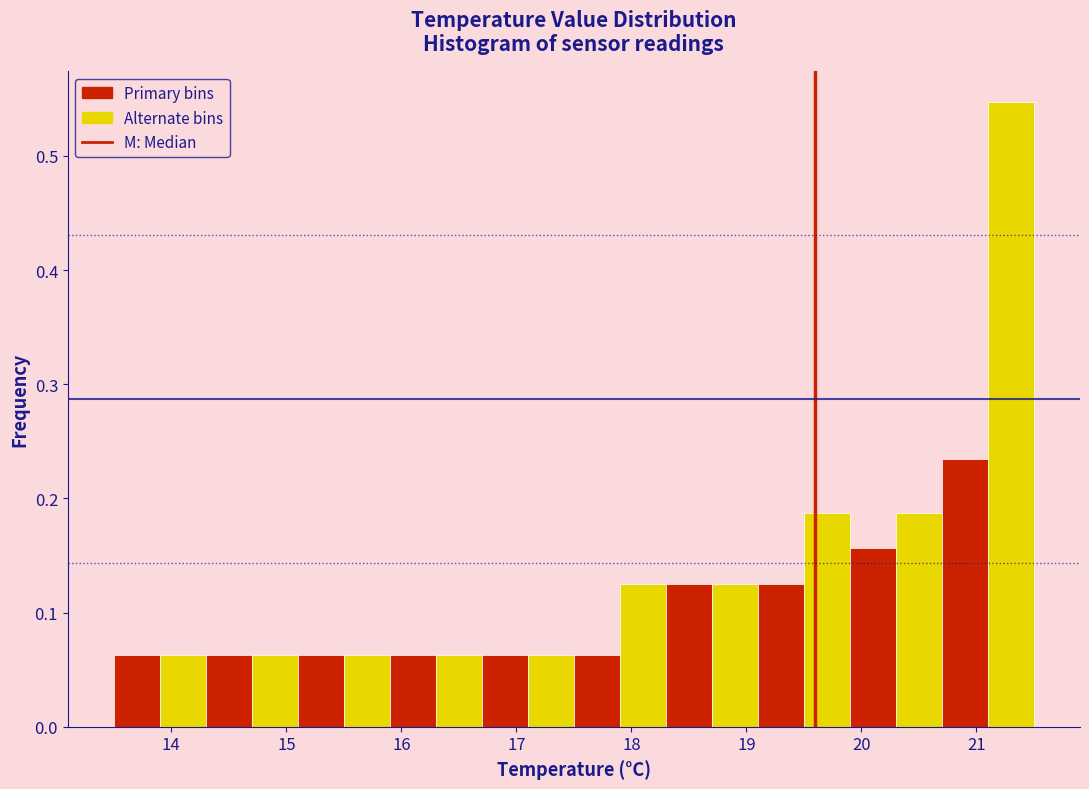

Reading left to right, transcribe this chart: for each bar, give the range it covers on the x-axis and its height. The values are not printed on the chart, so give them approximately, as read against the axis.

13.5 to 13.9: 0.06
13.9 to 14.3: 0.06
14.3 to 14.7: 0.06
14.7 to 15.1: 0.06
15.1 to 15.5: 0.06
15.5 to 15.9: 0.06
15.9 to 16.3: 0.06
16.3 to 16.7: 0.06
16.7 to 17.1: 0.06
17.1 to 17.5: 0.06
17.5 to 17.9: 0.06
17.9 to 18.3: 0.13
18.3 to 18.7: 0.13
18.7 to 19.1: 0.13
19.1 to 19.5: 0.13
19.5 to 19.9: 0.19
19.9 to 20.3: 0.16
20.3 to 20.7: 0.19
20.7 to 21.1: 0.23
21.1 to 21.5: 0.55